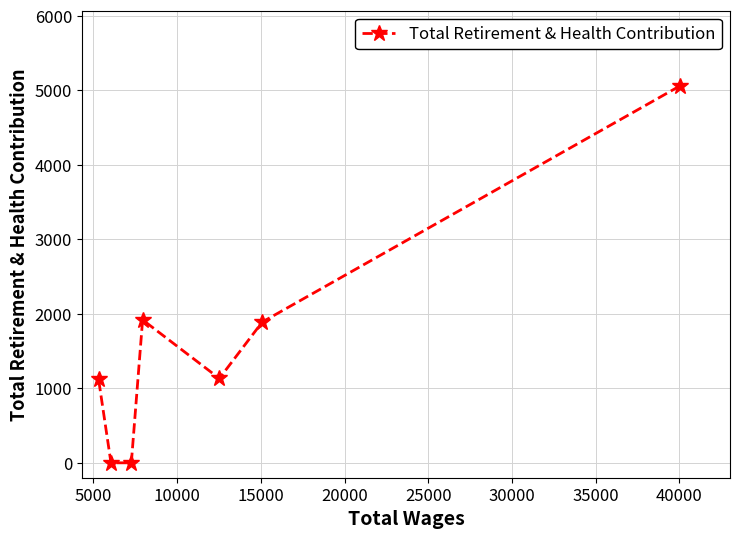

What is the sum of all values?

11130